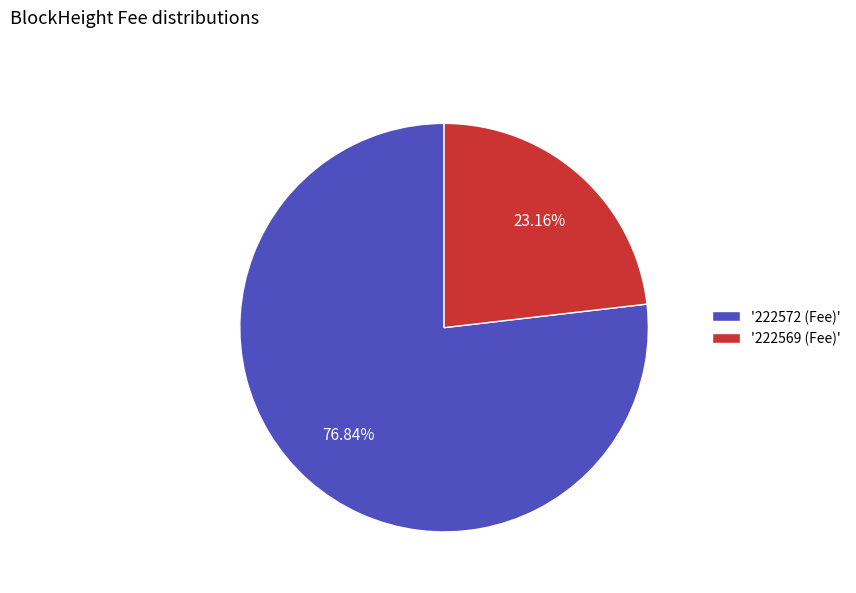

Rank the categories by value from highest to lowest.

'222572 (Fee)', '222569 (Fee)'